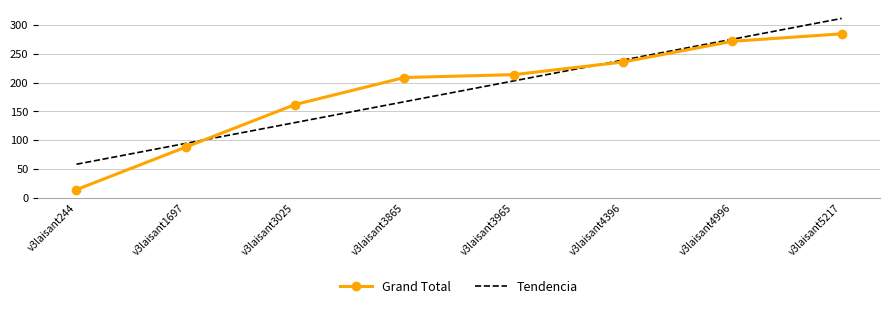

Is it true that Grand Total equals 285.0 at v3laisant5217?

True